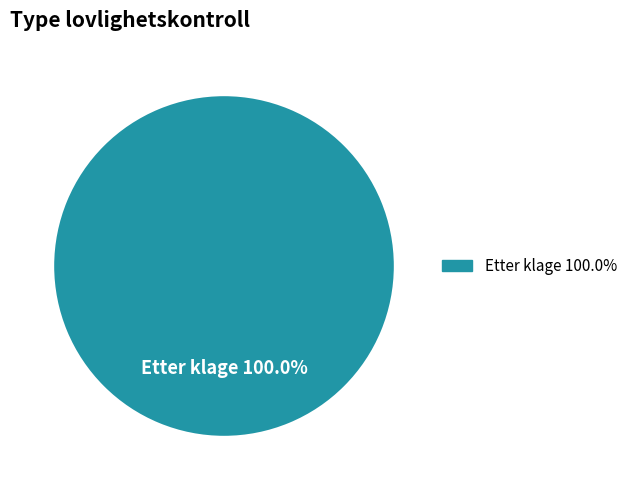

Is there any slice that represents more than half of the pie?

Yes